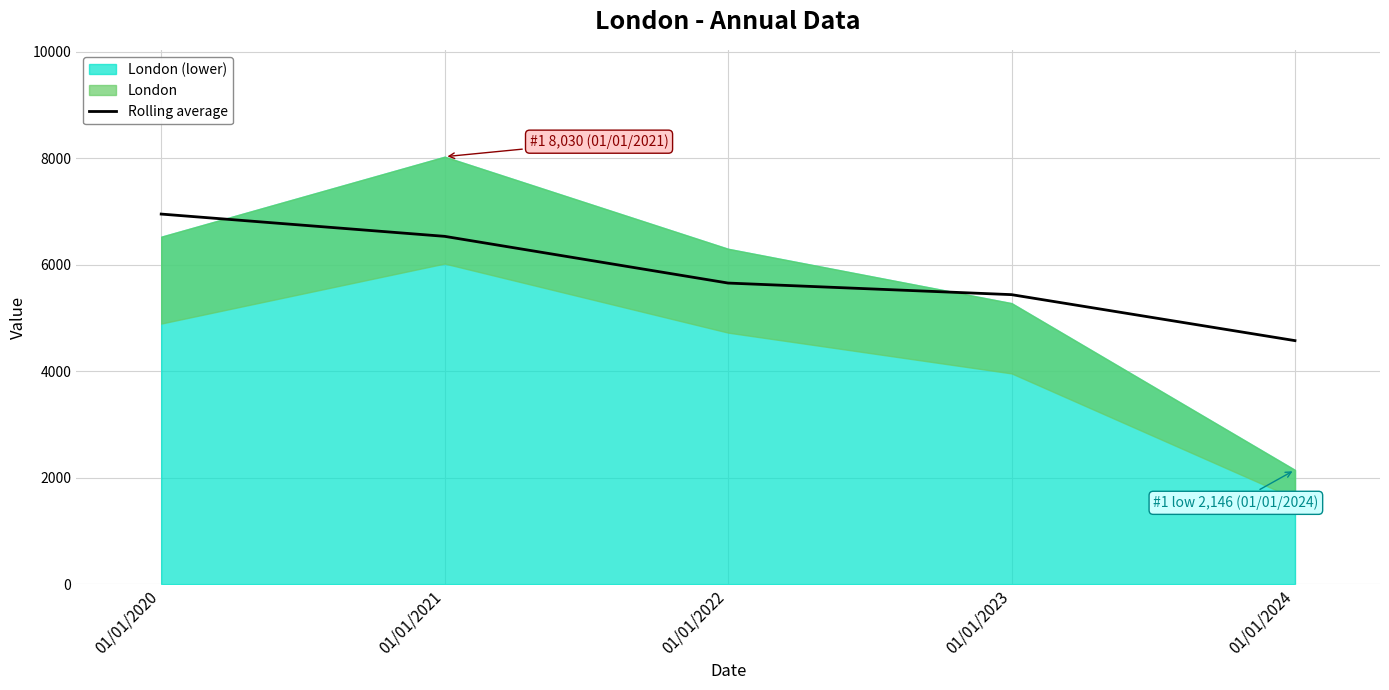

At which label is the value closest to 5763?

01/01/2022